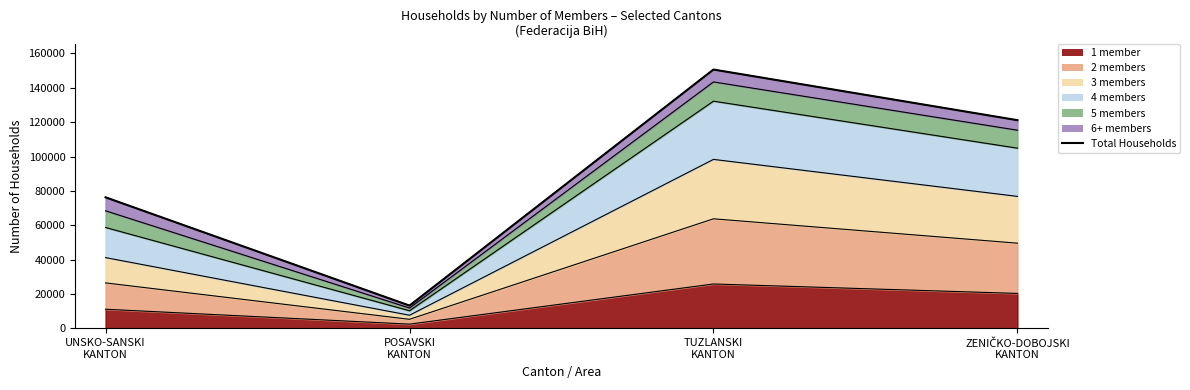

How many categories are shown in the chart?

4